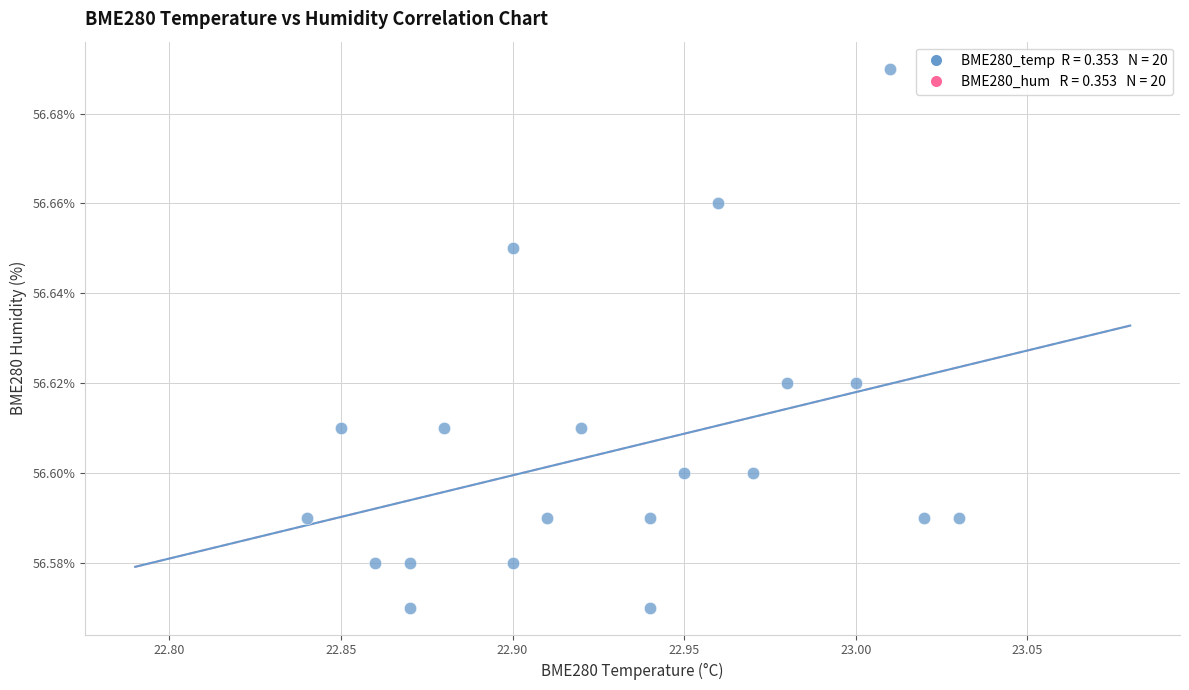

How many data points are displayed?

20